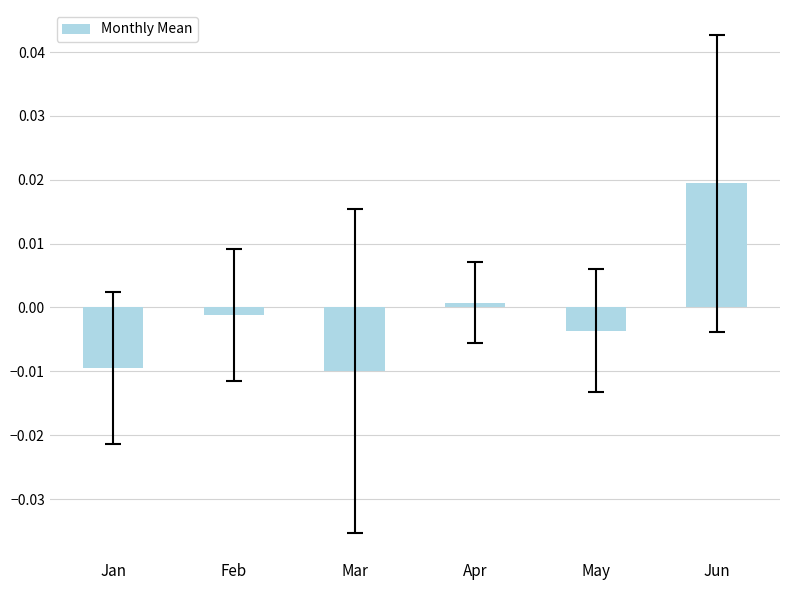

Are the bars grouped side by side (vs. stacked)?

No